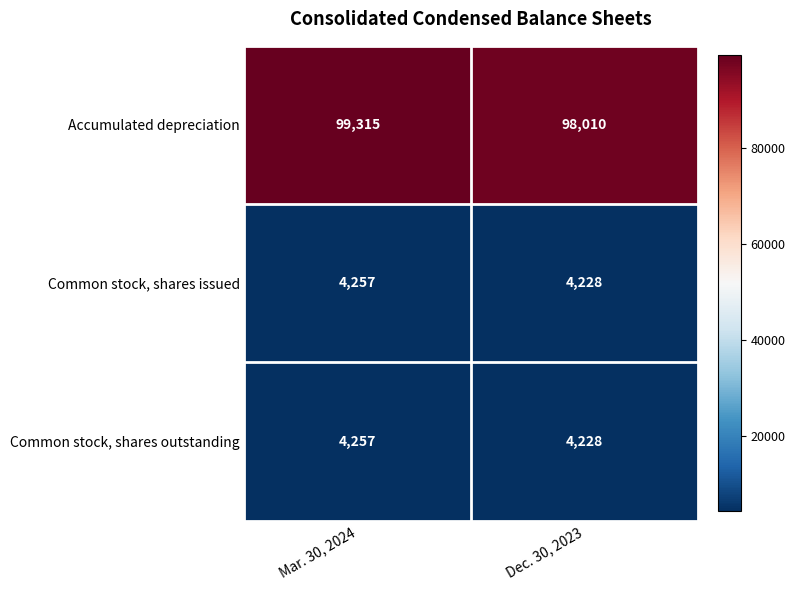

At which category is the sum across all series the highest?

Mar. 30, 2024